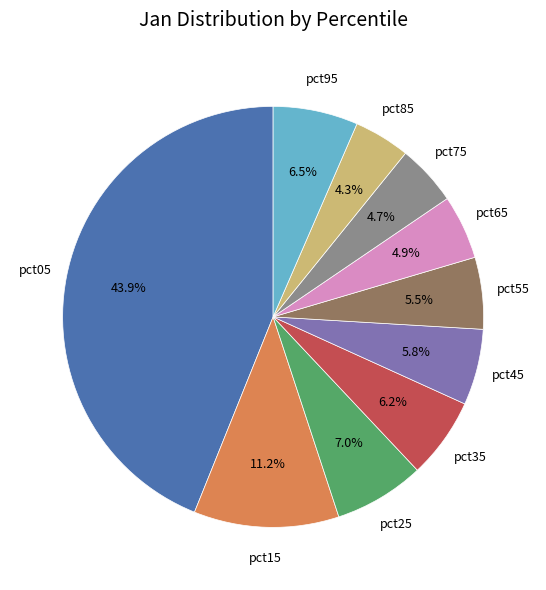

Is there a majority slice in this chart?

No